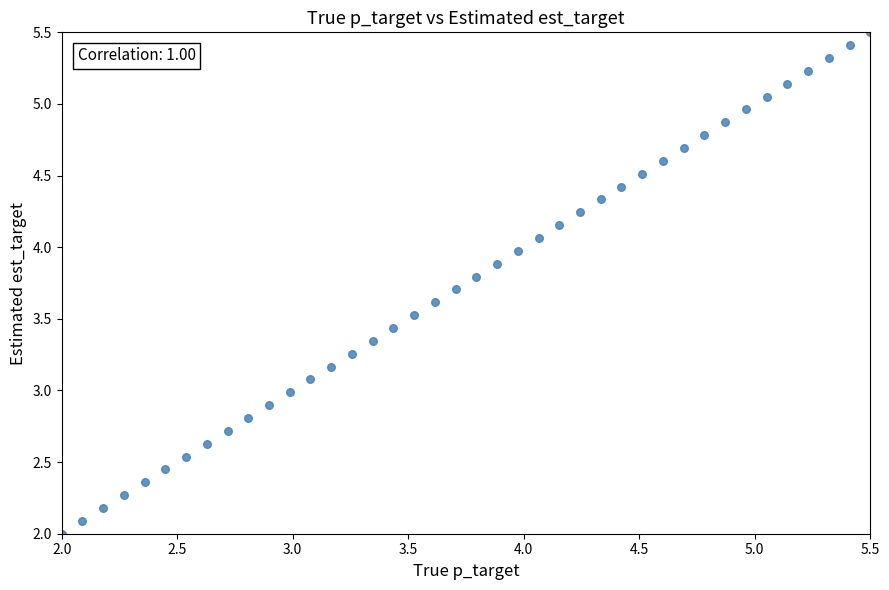

What is the range of Y values (max minus min)?

3.5